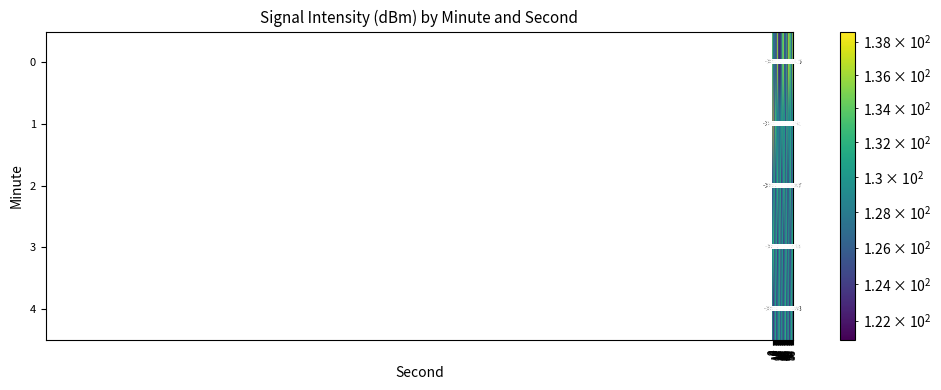

How many series are shown in this chart?

5